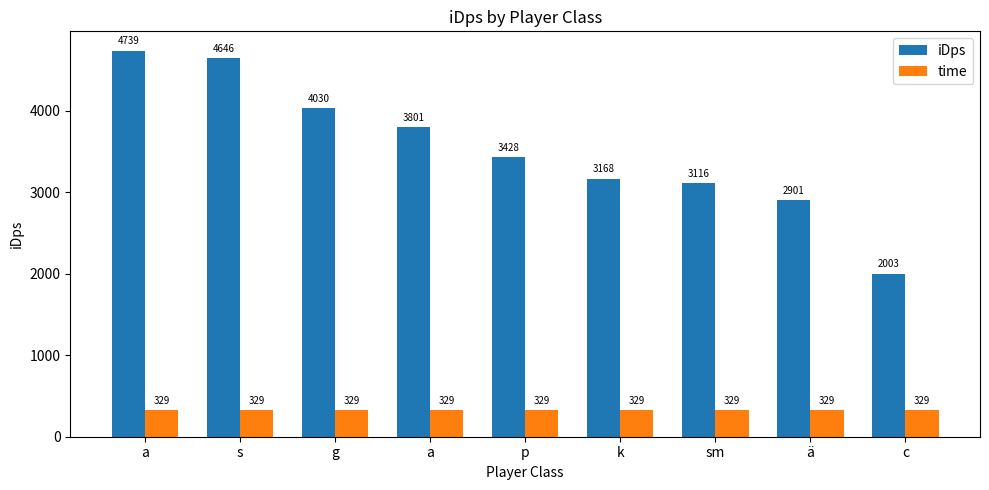

What is the difference between the highest and lowest values at p?

3098.8